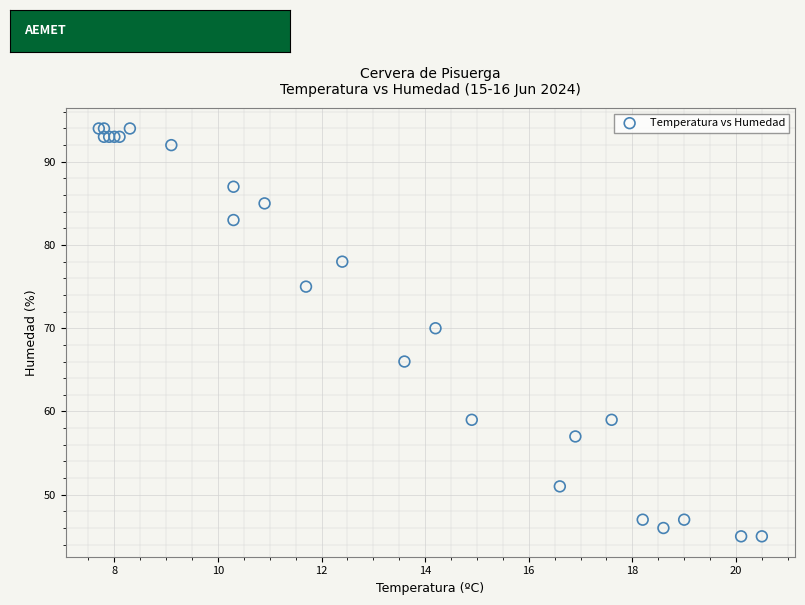

What Y value in the scatter plot is closest to 69?

70